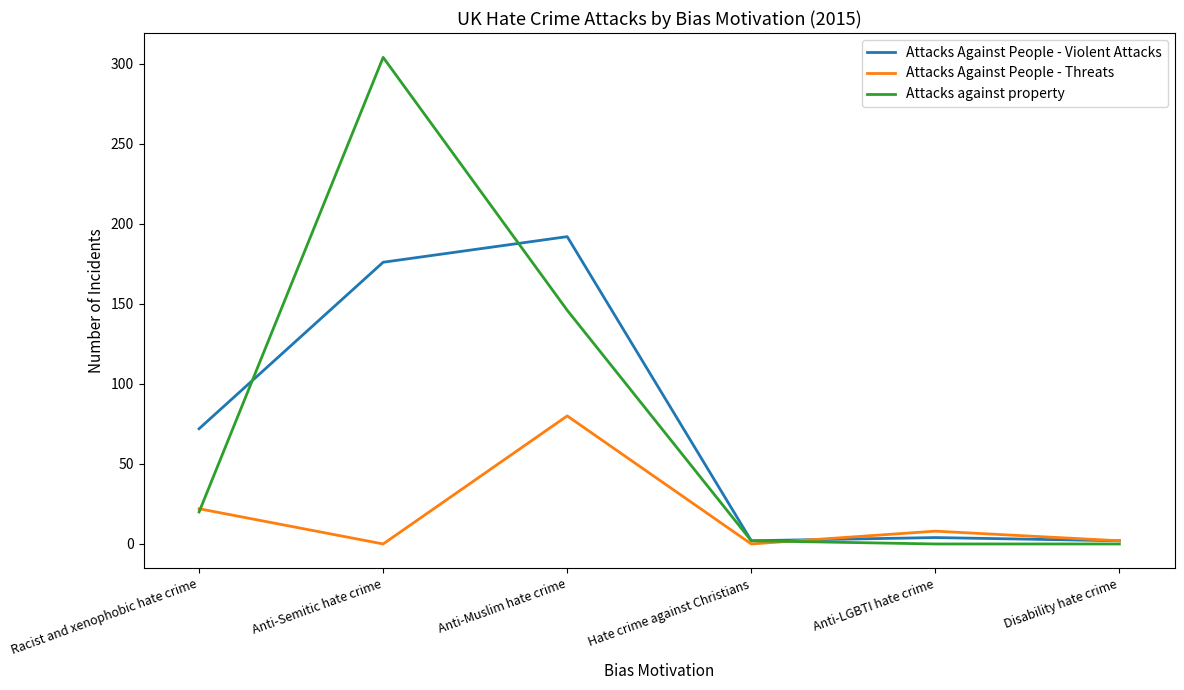

At which category is the sum across all series the highest?

Anti-Semitic hate crime